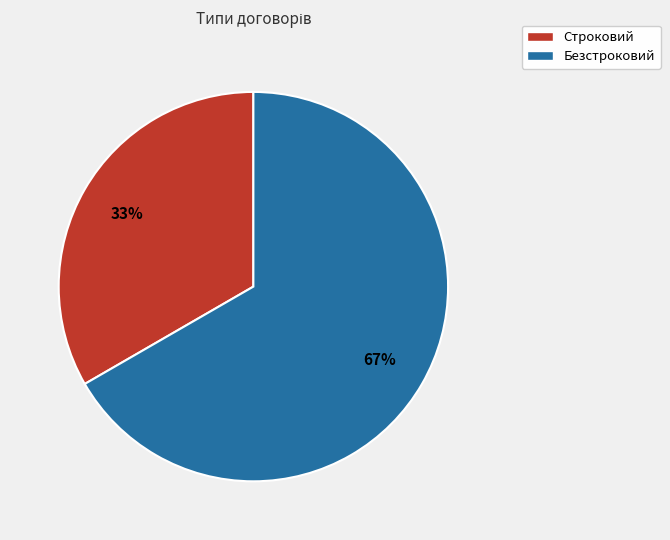

Which category has the smallest portion of the pie?

Строковий